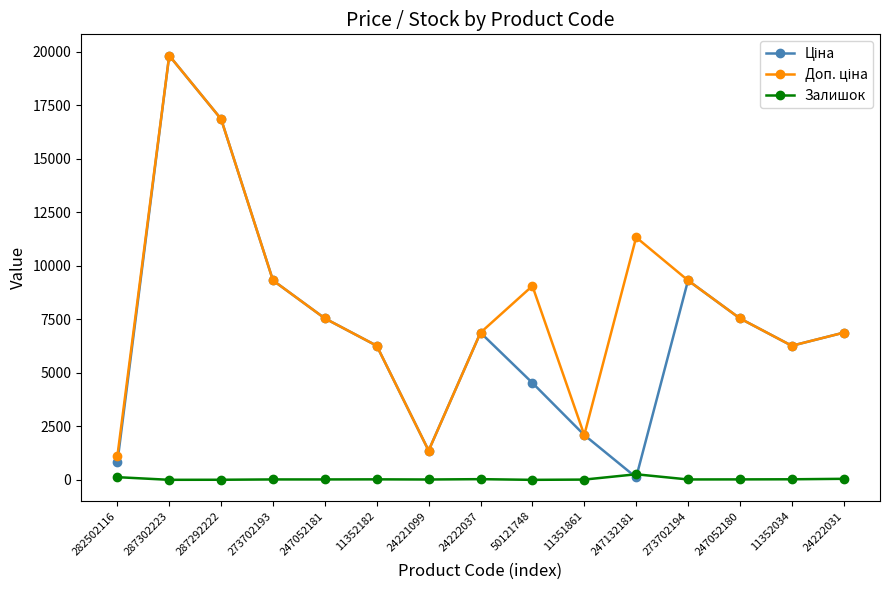

What is the maximum value shown in the chart?

19831.1